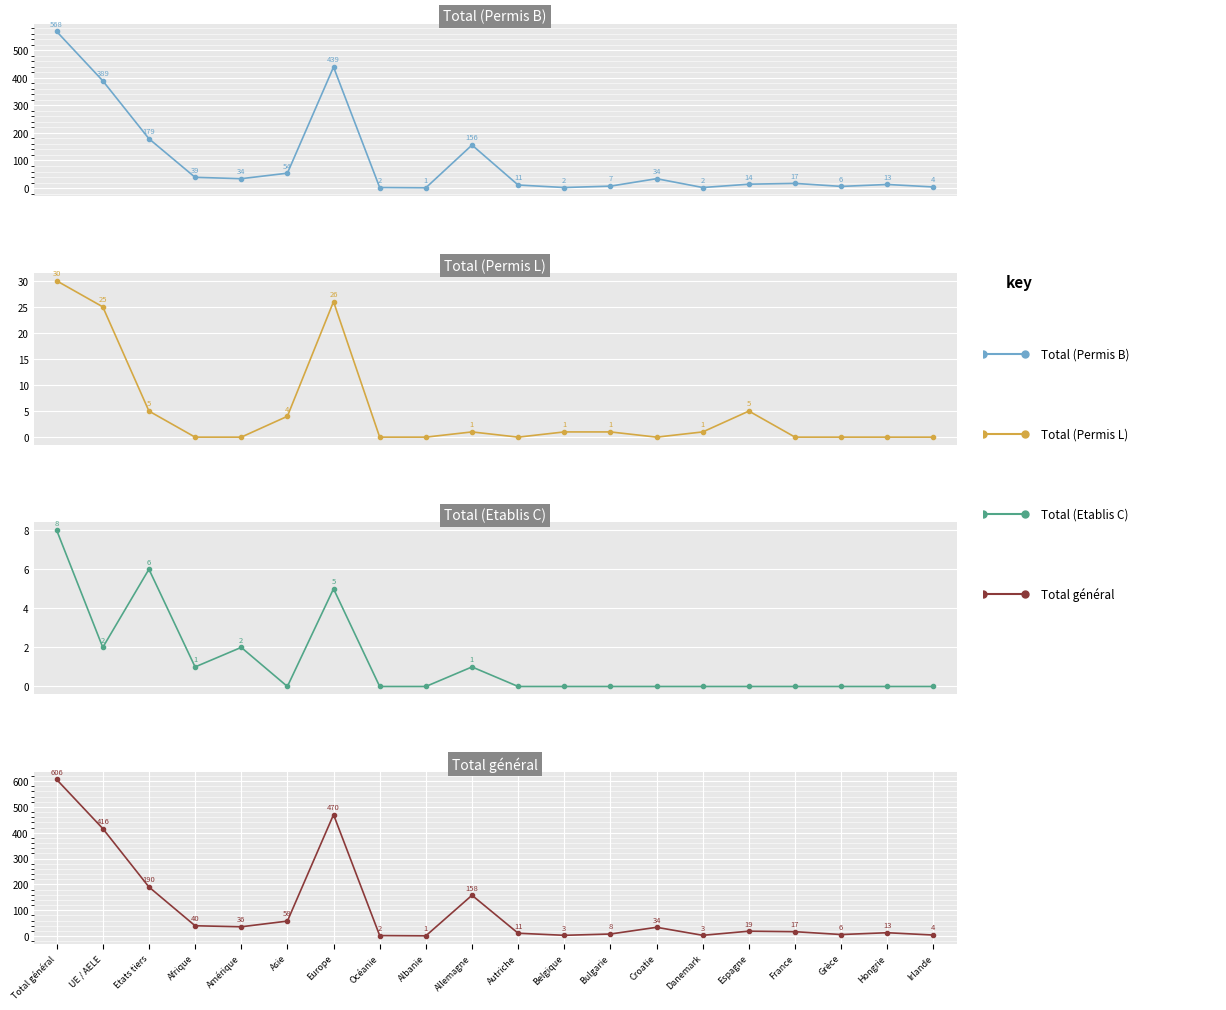

What is the spread (max minus min) of values at Hongrie?

13